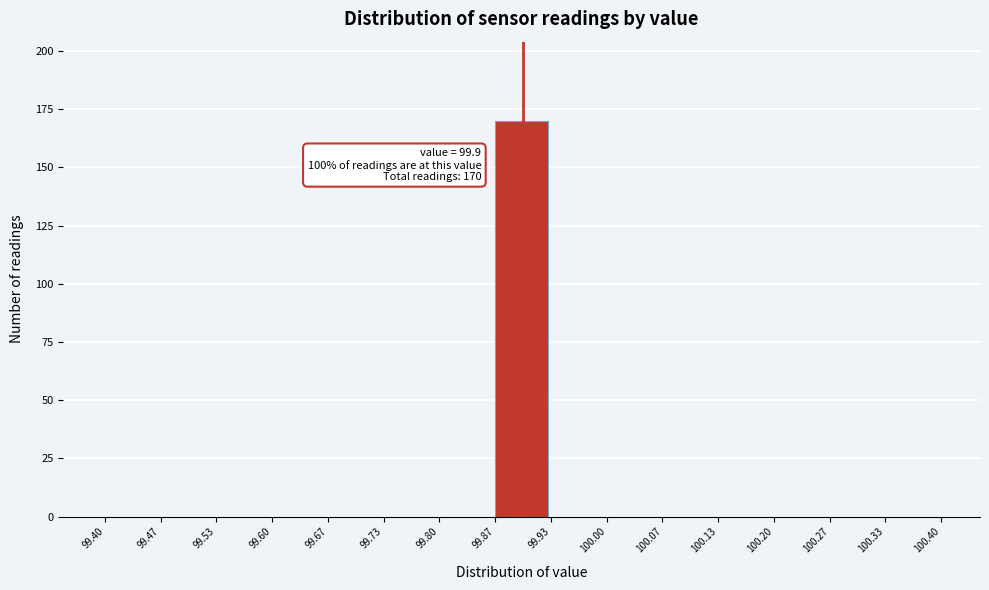

Over which range of the x-axis is the bar tallest?

99.87 to 99.93